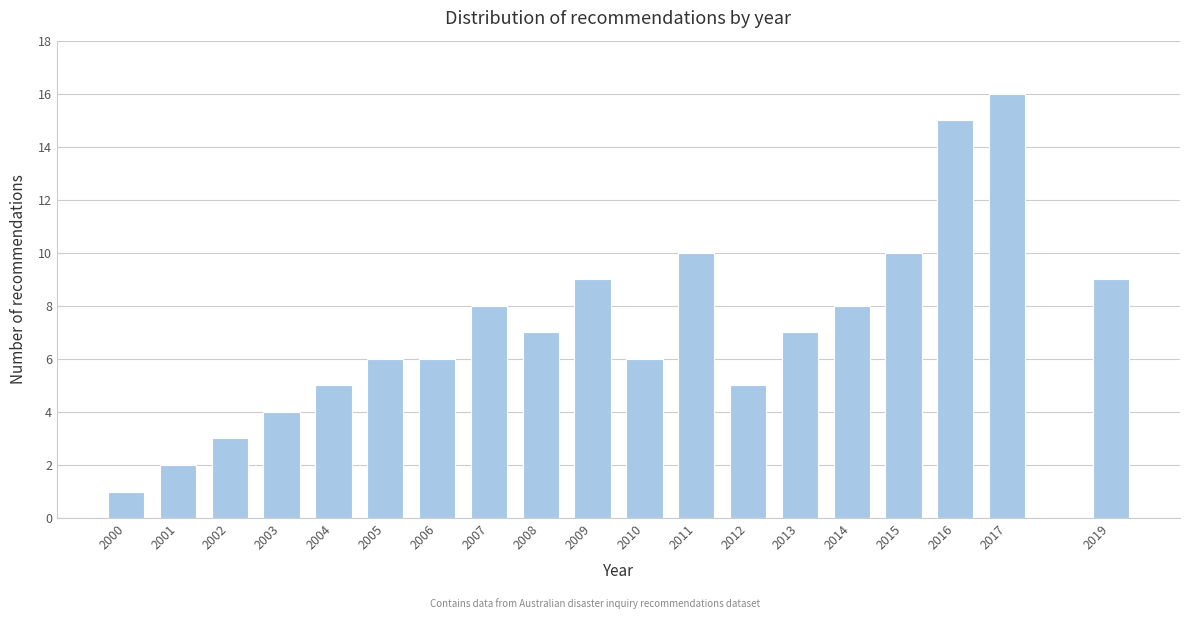

Reading left to right, extract all data points from this chart.

2000=1	2001=2	2002=3	2003=4	2004=5	2005=6	2006=6	2007=8	2008=7	2009=9	2010=6	2011=10	2012=5	2013=7	2014=8	2015=10	2016=15	2017=16	2019=9